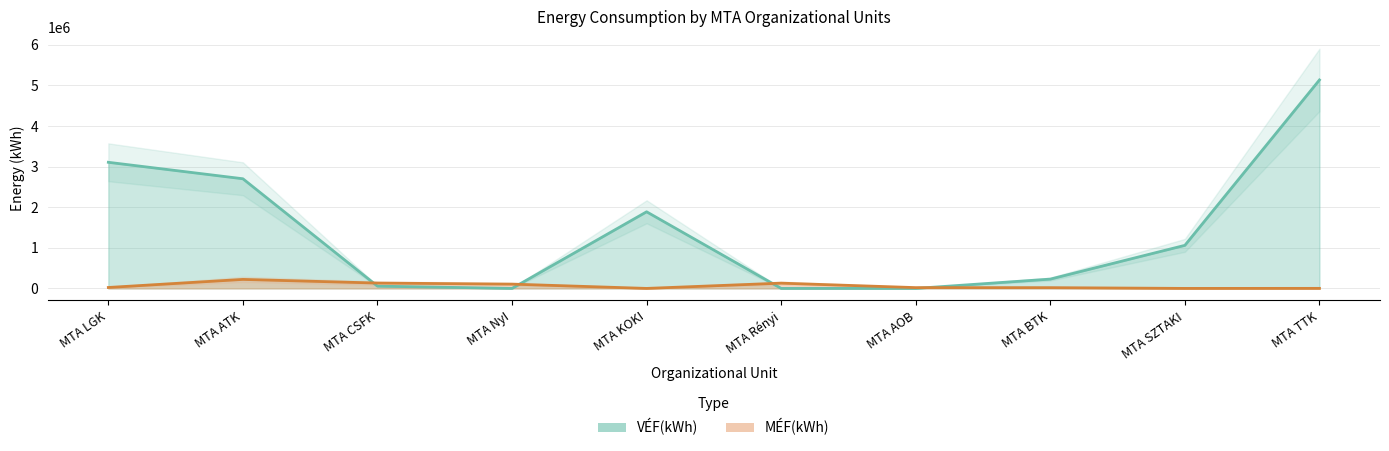

What position from the right is MTA KOKI?

6